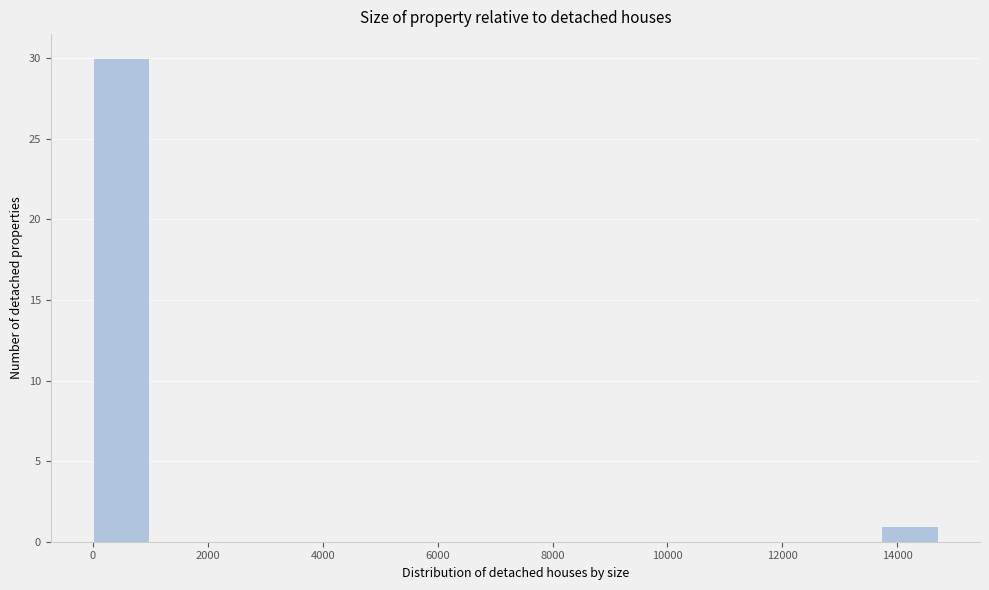

Reading left to right, list every bar in this chart as the range it spans on the x-axis followed by its height. Neither the bar edges nor the heights are printed on the chart, so give them approximately, as read against the axes.

0 to 1000: 30
1000 to 2000: 0
2000 to 3000: 0
3000 to 4000: 0
4000 to 5000: 0
5000 to 5800: 0
5800 to 6800: 0
6800 to 7800: 0
7800 to 8800: 0
8800 to 9800: 0
9800 to 10800: 0
10800 to 11800: 0
11800 to 12800: 0
12800 to 13800: 0
13800 to 14800: 1